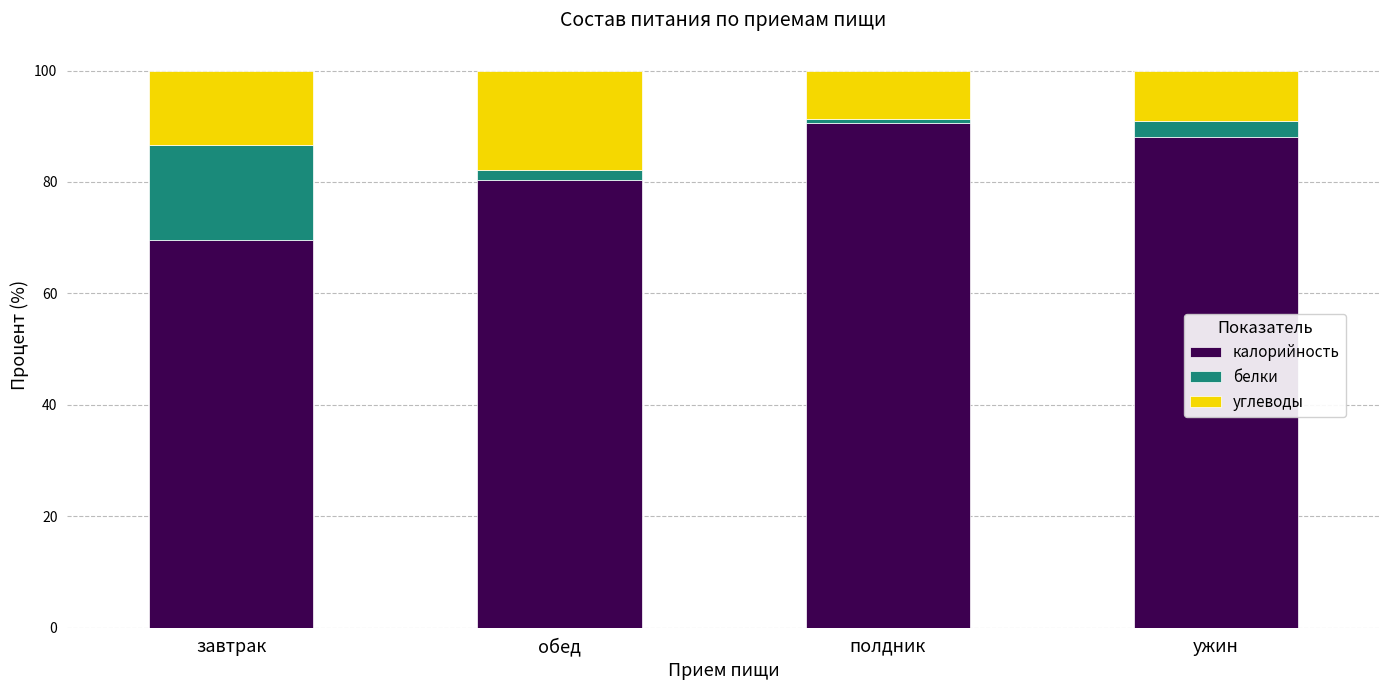

The калорийность series shows 69.5 at завтрак. True or false?

True